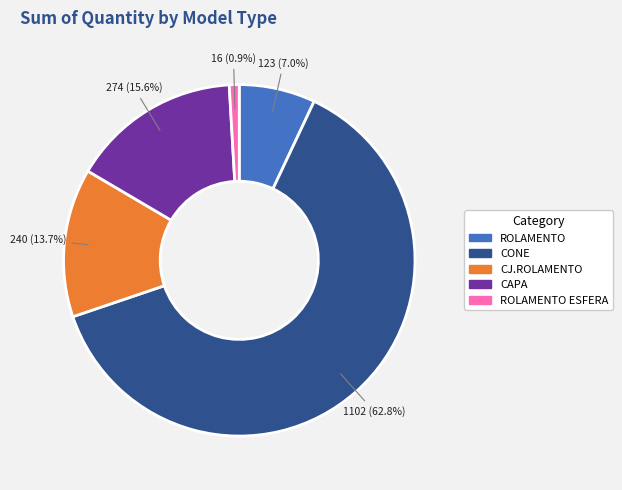

How many segments does this pie chart have?

5